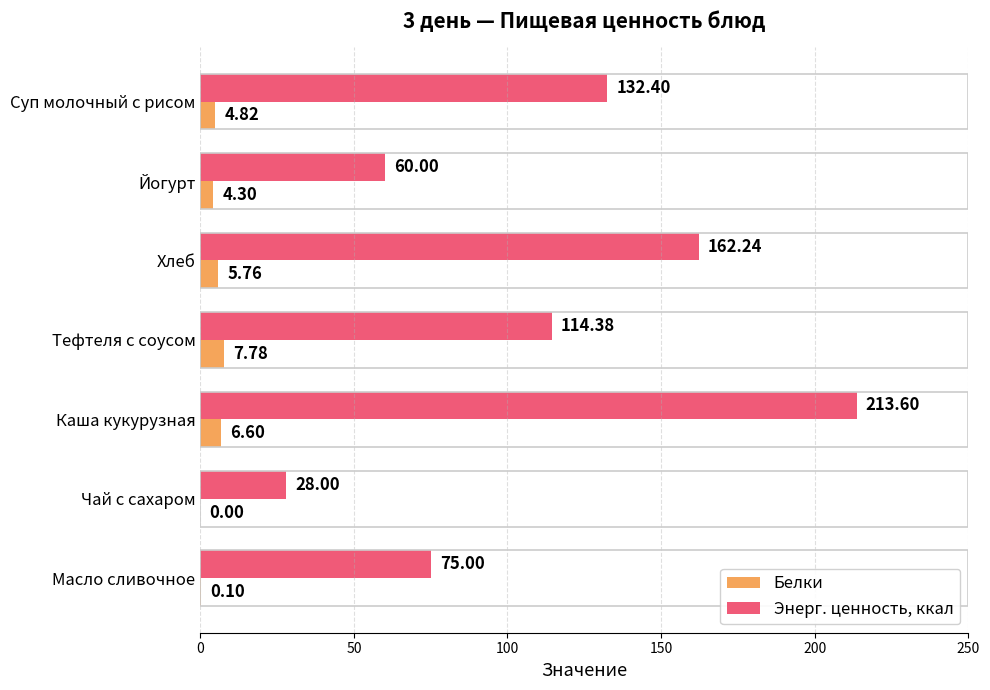

At which category does the chart reach its peak across all series?

Каша кукурузная